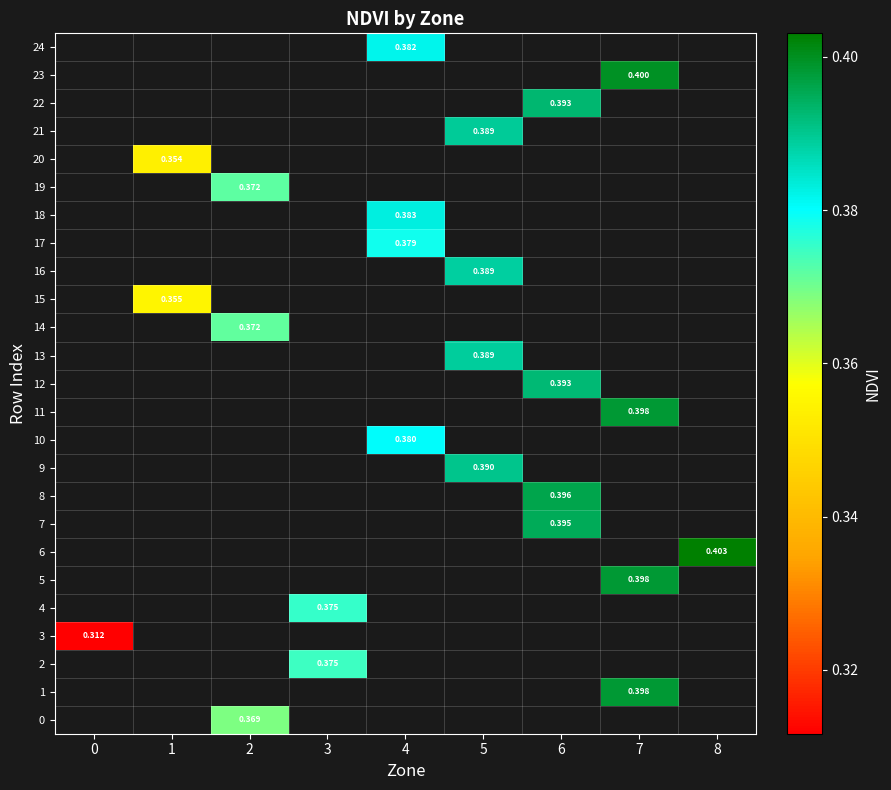

What is the minimum value shown in the chart?

0.3